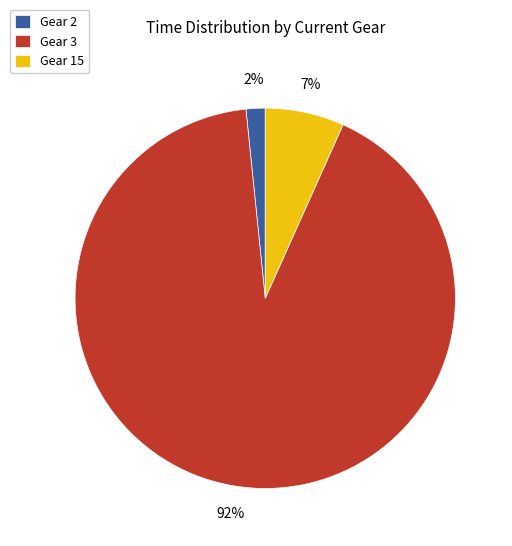

How many slices are in this pie chart?

3